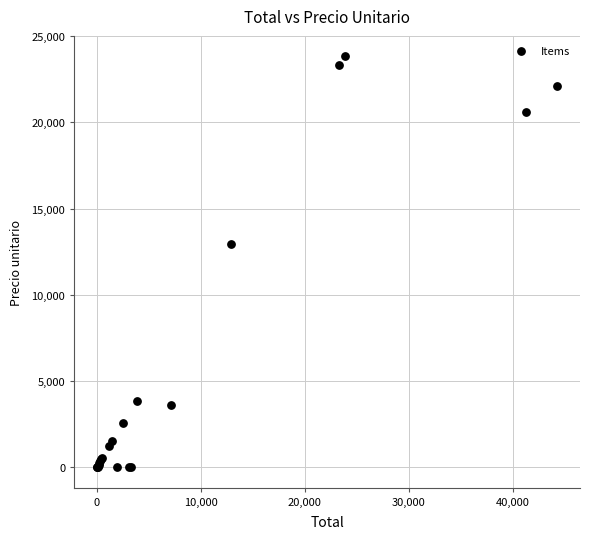

What Y value in the scatter plot is closest to 11914?

12928.1